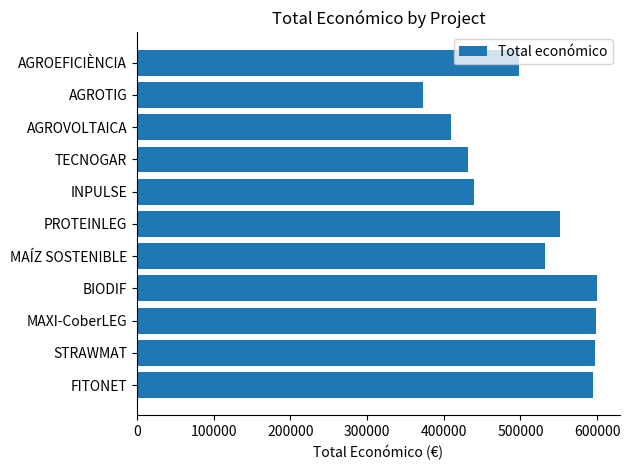

The value at BIODIF is 599927. True or false?

True